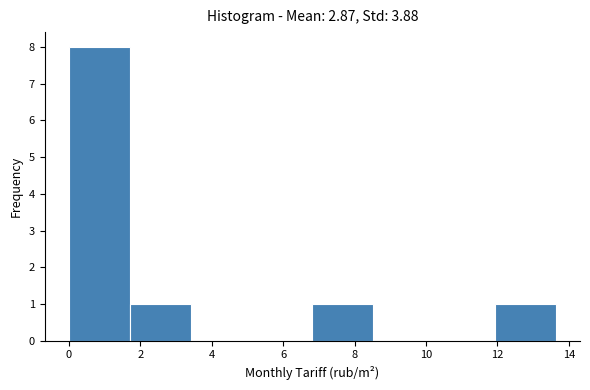

Reading left to right, list every bar in this chart as the range it spans on the x-axis followed by its height. Neither the bar edges nor the heights are printed on the chart, so give them approximately, as read against the axes.

0.0 to 1.8: 8
1.8 to 3.4: 1
3.4 to 5.2: 0
5.2 to 6.8: 0
6.8 to 8.6: 1
8.6 to 10.2: 0
10.2 to 12.0: 0
12.0 to 13.6: 1